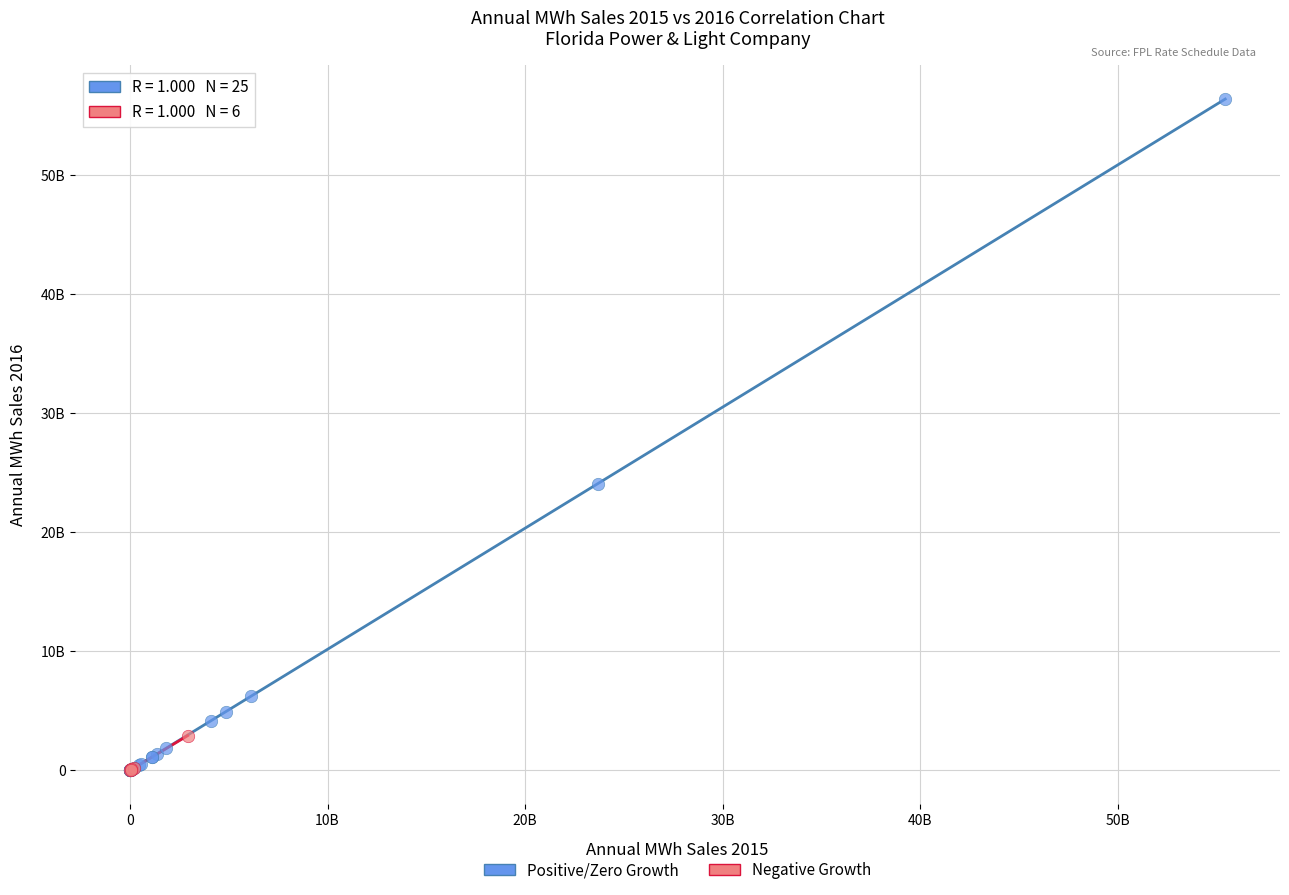

What are all the series names shown in the legend?

Positive/Zero Growth, Negative Growth